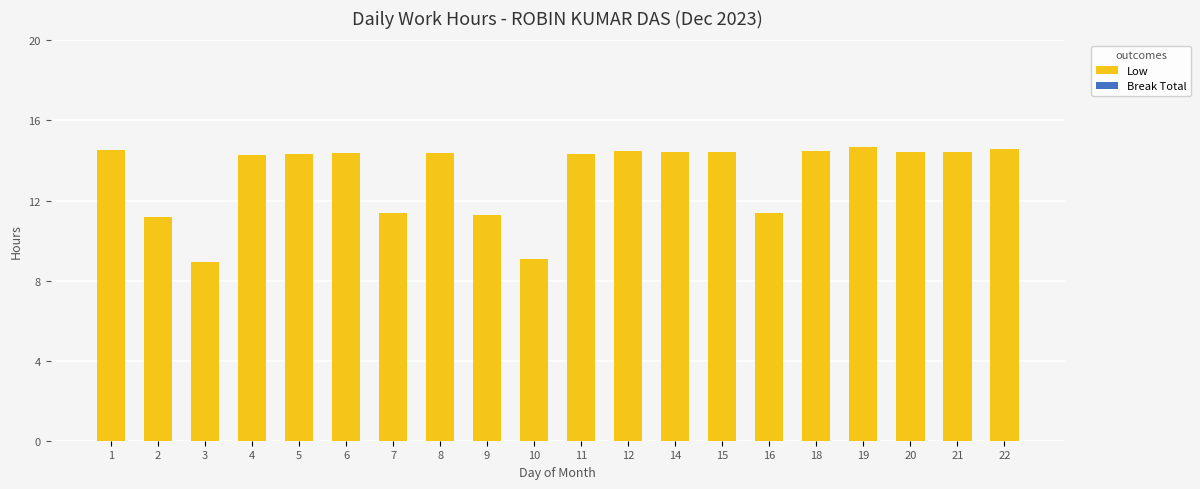

What is the ratio of the value at 2 to the value at 10?

1.2